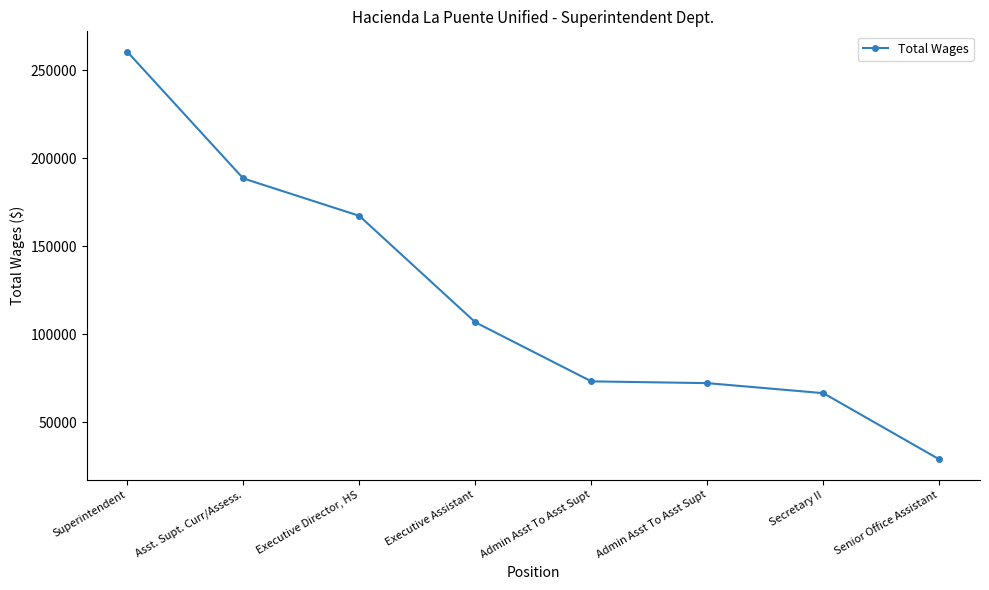

Does the chart have visible grid lines?

No